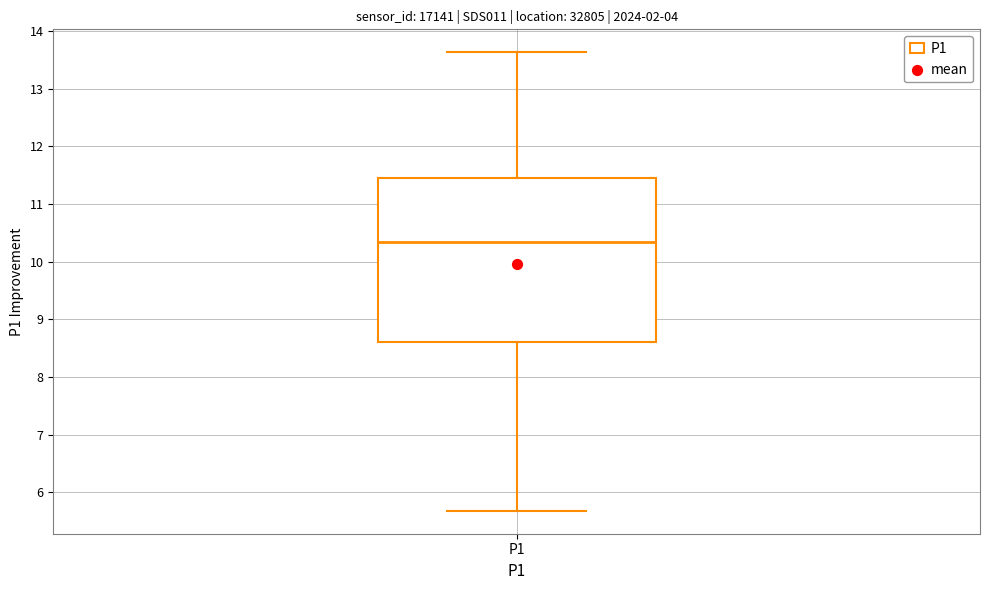

Transcribe this box plot: give where the median line is, the range the box spans, and where the two whiskers end, as read against the y-axis. The values are not printed on the chart, so give them approximately, as read against the axis.

median 10.3, box 8.6 to 11.5, whiskers 5.7 to 13.6